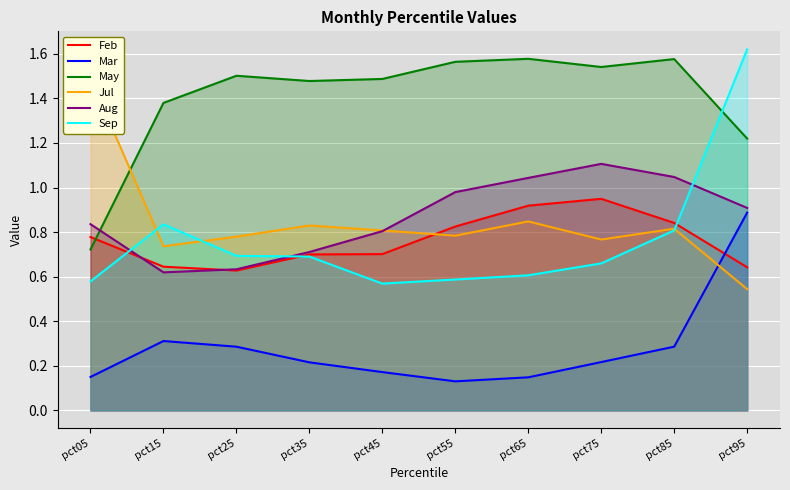

Is the value of May at pct45 greater than the value of Feb at pct05?

Yes